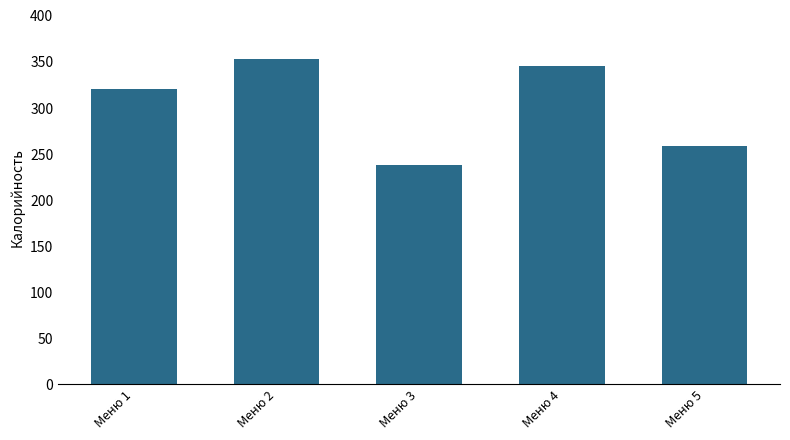

What is the difference between the second highest and second lowest values?

86.8